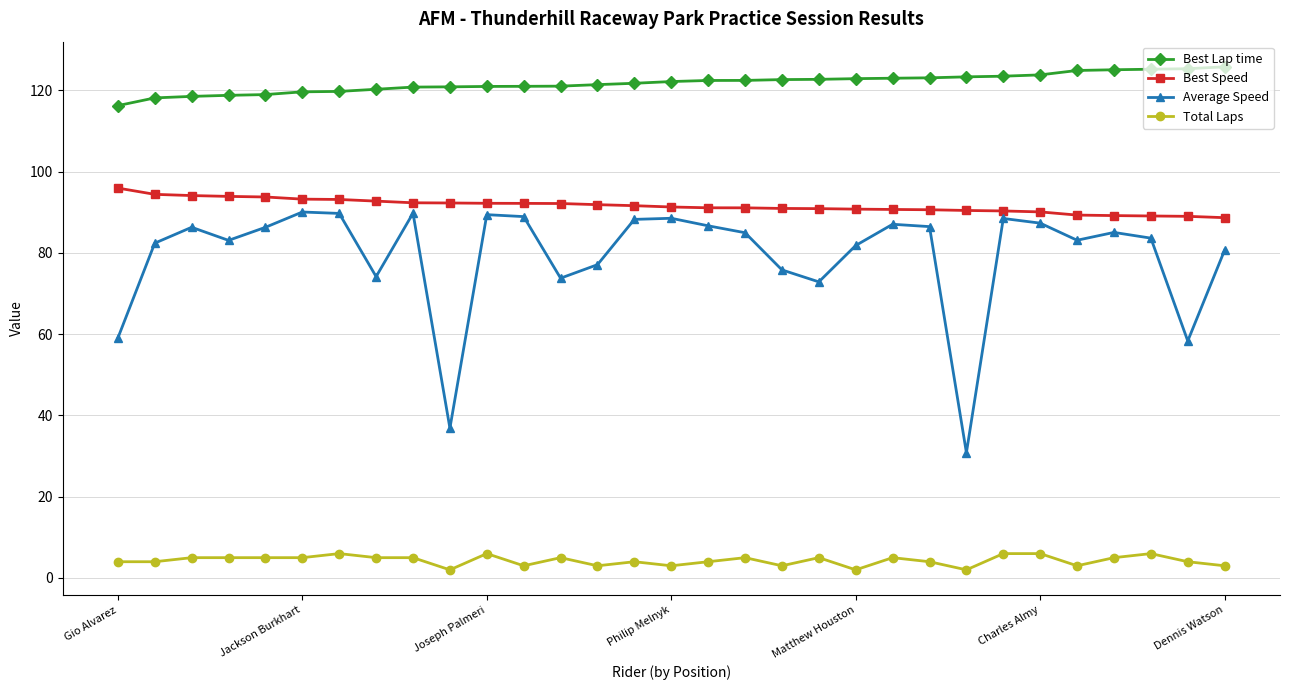

How many lines are shown in the chart?

4